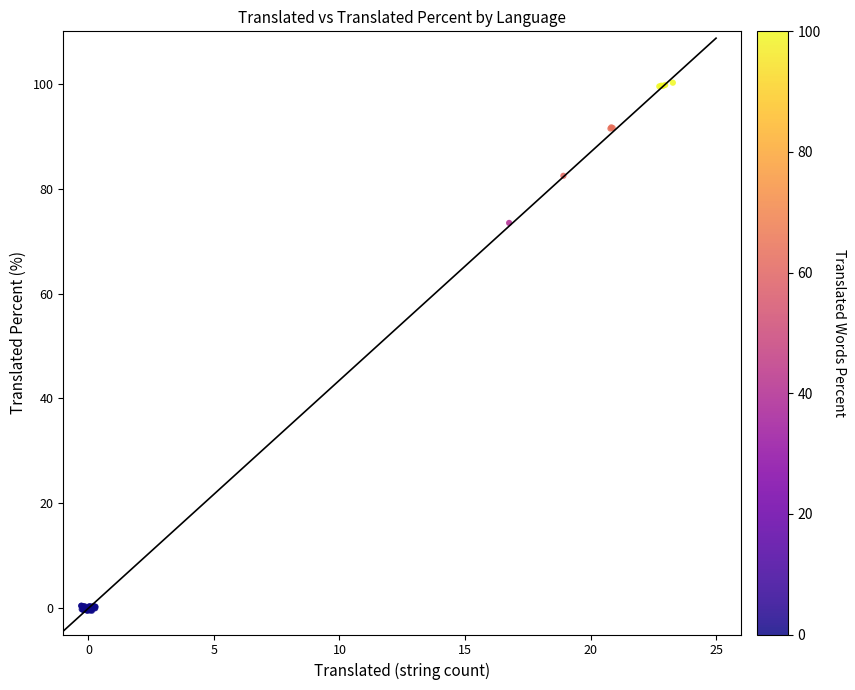

What Y value in the scatter plot is closest to 49?

73.5